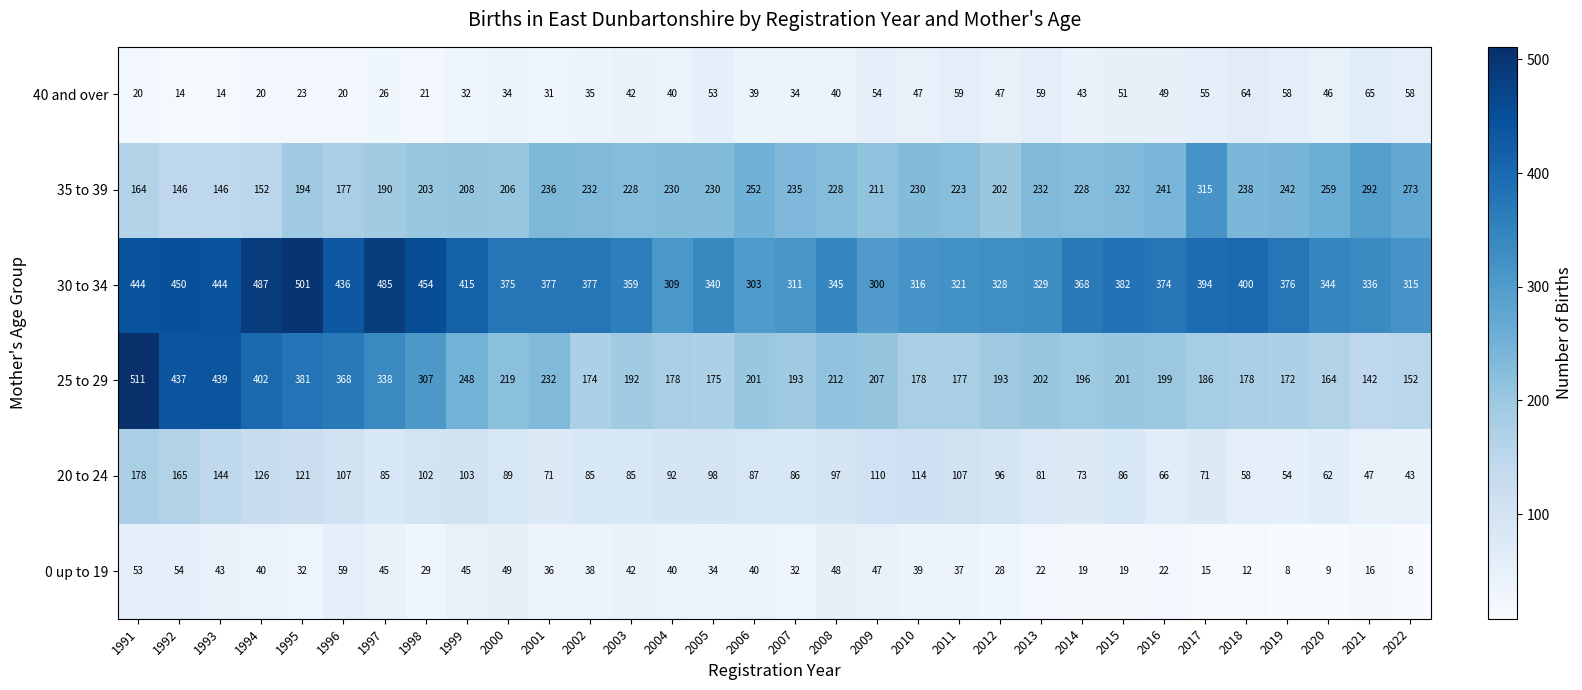

Where does the 25 to 29 series first go above 201?

1991